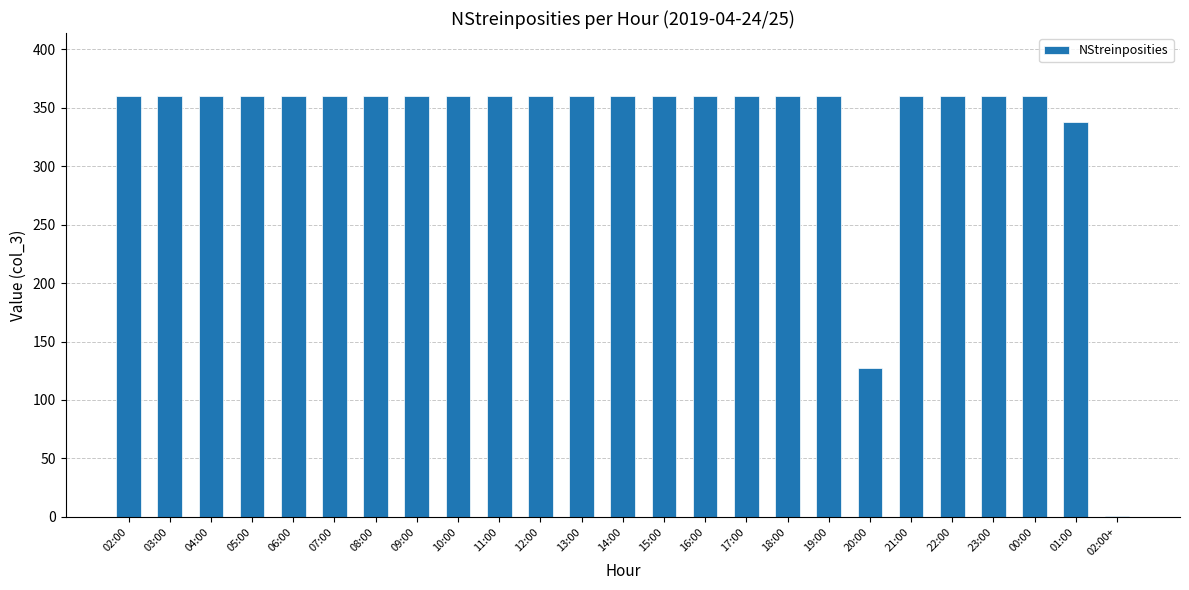

The value at 23:00 is 360. True or false?

True